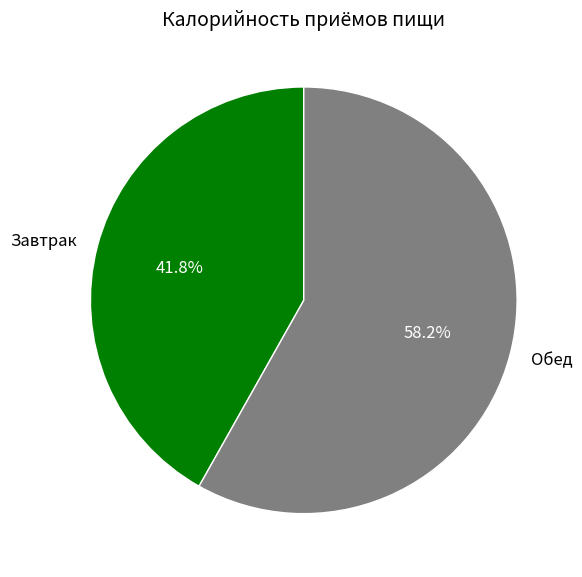

The Завтрак slice represents 42% of the pie. True or false?

True